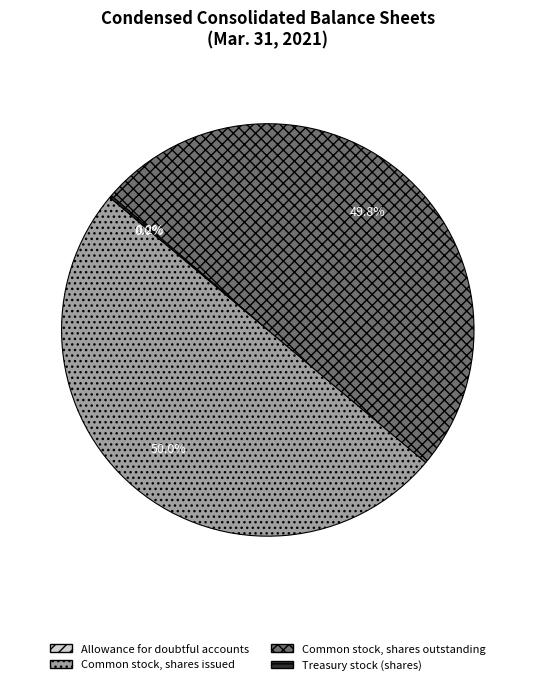

Do Common stock, shares outstanding and Common stock, shares issued together represent more than half of the pie?

Yes